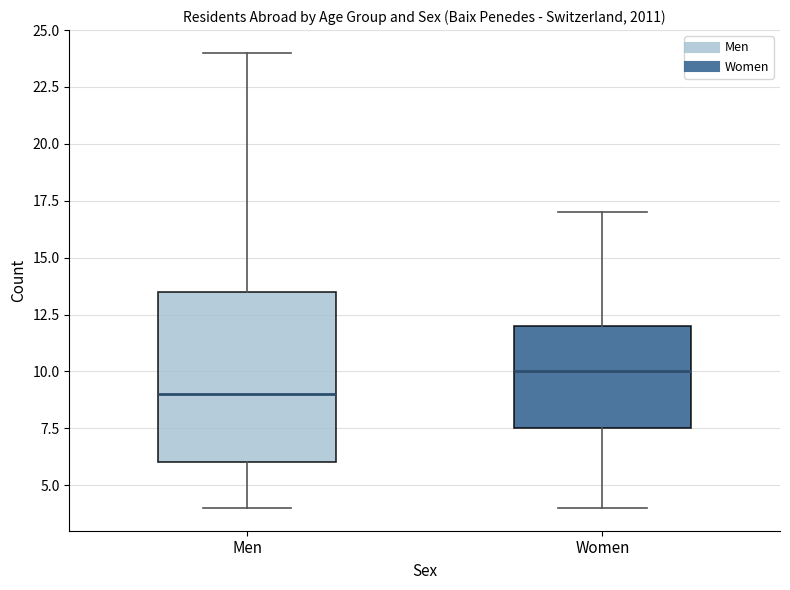

Reading left to right, read every box against the y-axis: the position of its median line, the range the box covers, and the ends of its whiskers. The values are not printed on the chart, so give them approximately, as read against the axis.

Men: median 9.0, box 6.0 to 13.5, whiskers 4.0 to 24.0
Women: median 10.0, box 7.5 to 12.0, whiskers 4.0 to 17.0